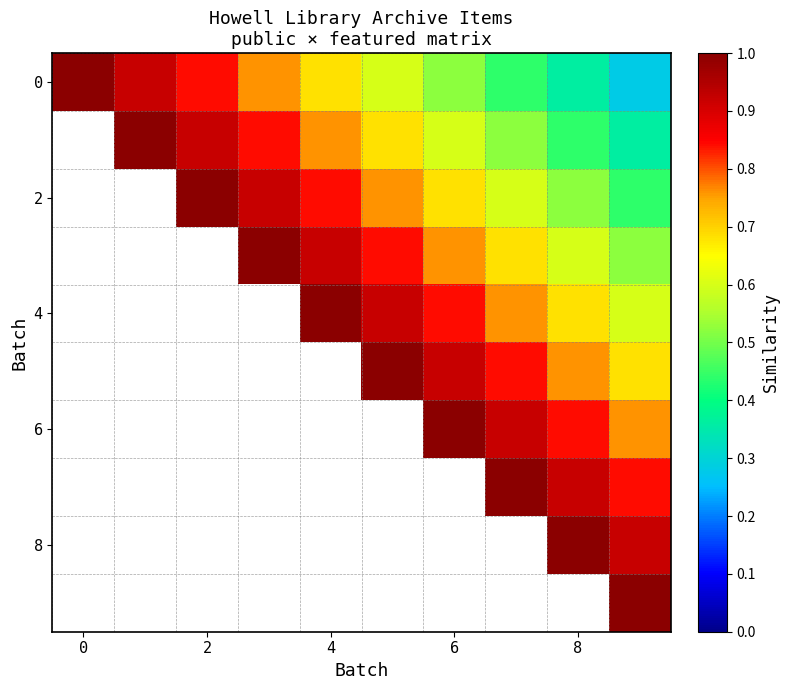

Count the number of categories in the chart.

10